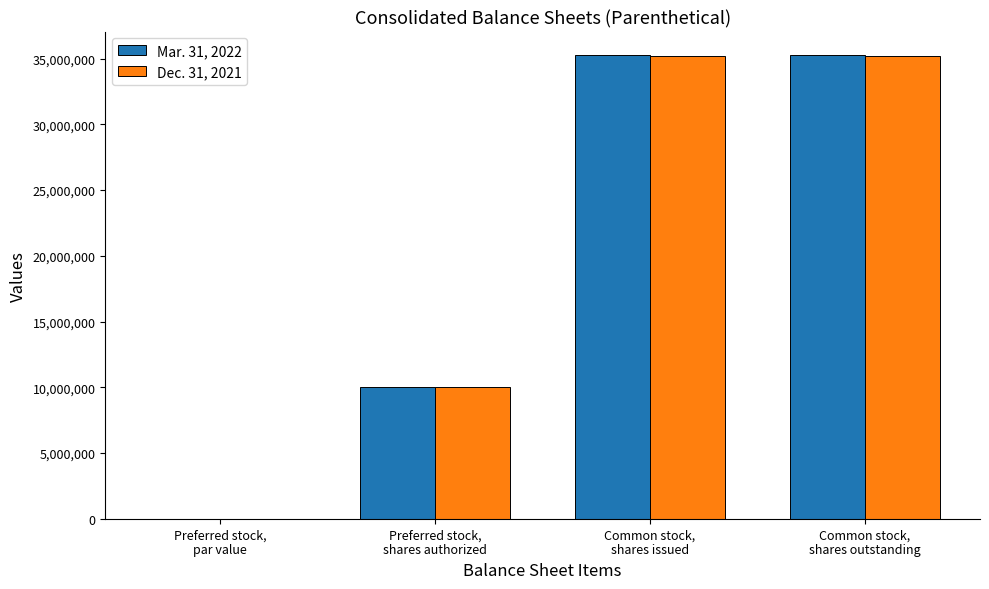

The value of Dec. 31, 2021 at Common stock,
shares issued is 9550943.1. True or false?

False